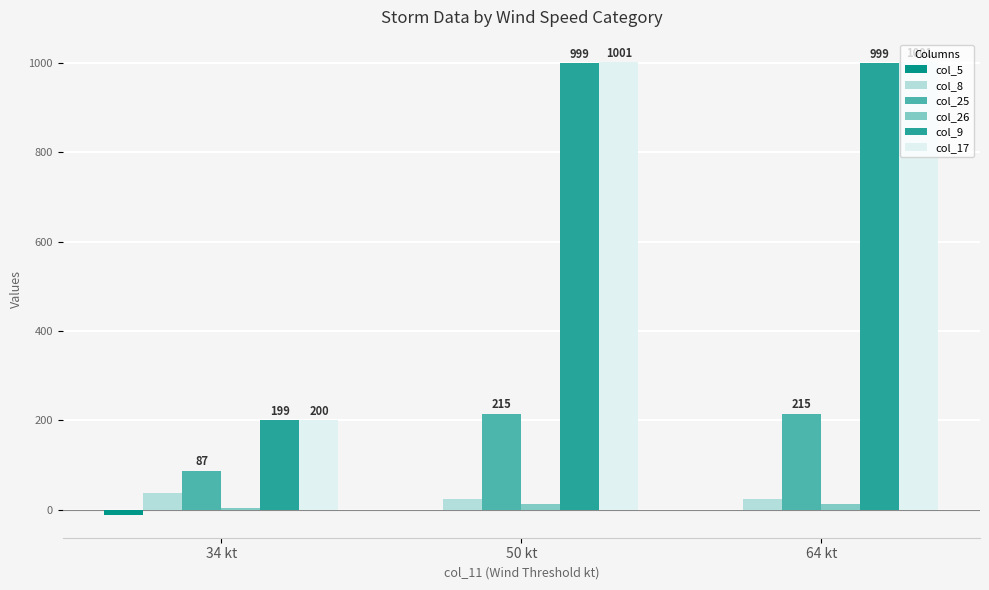

What is the maximum value for col_8?

37.0